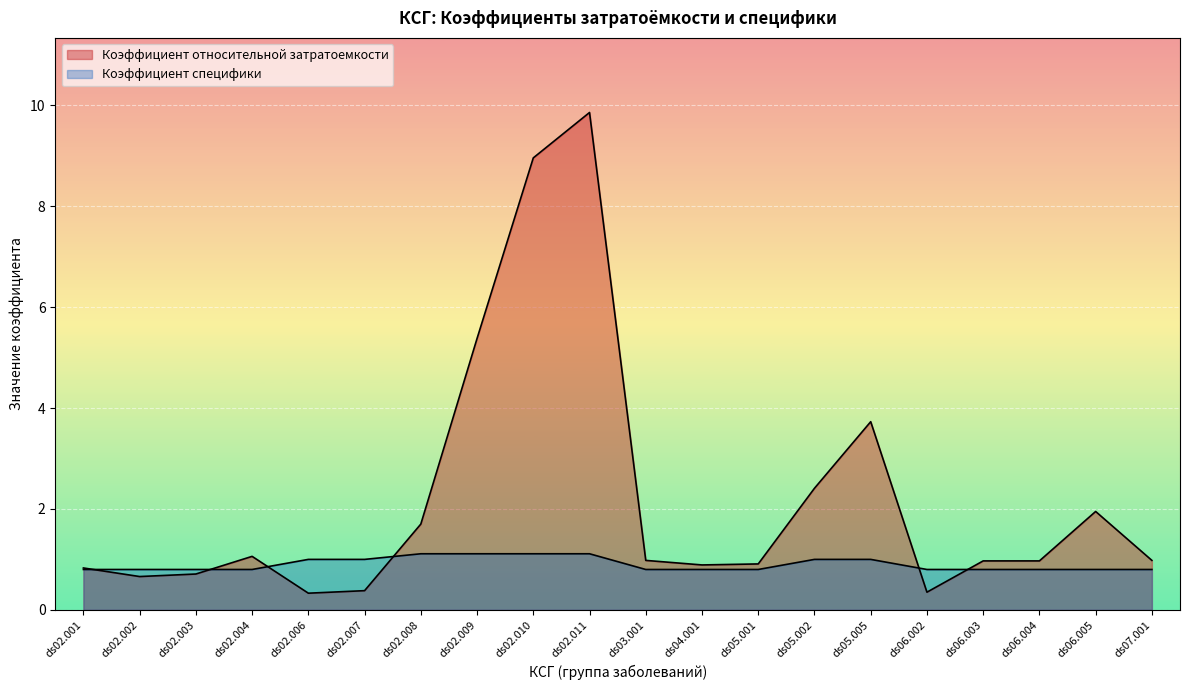

What is the sum of the Коэффициент специфики values at ds04.001 and ds07.001?

1.6